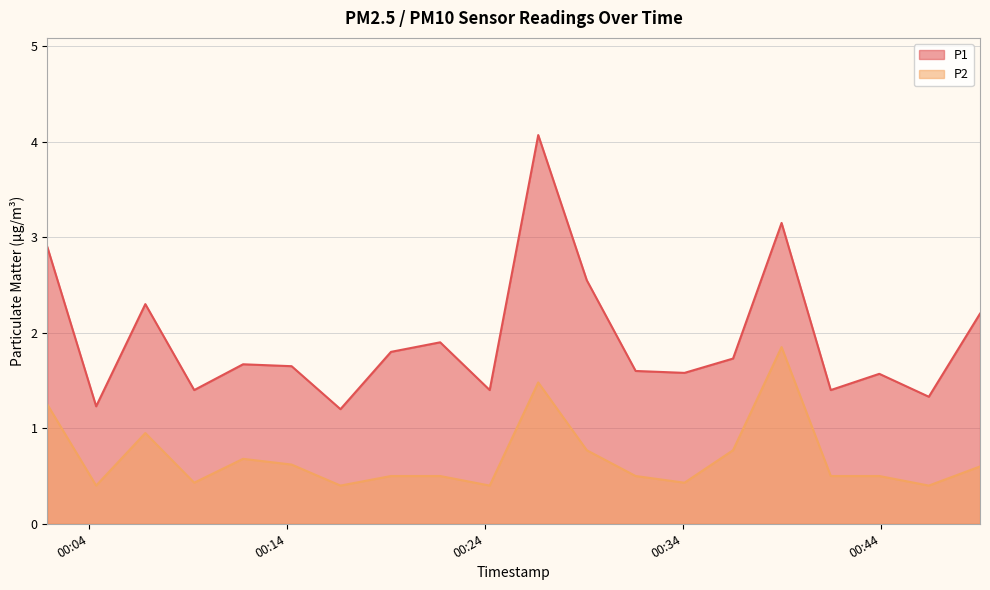

How many lines are shown in the chart?

2